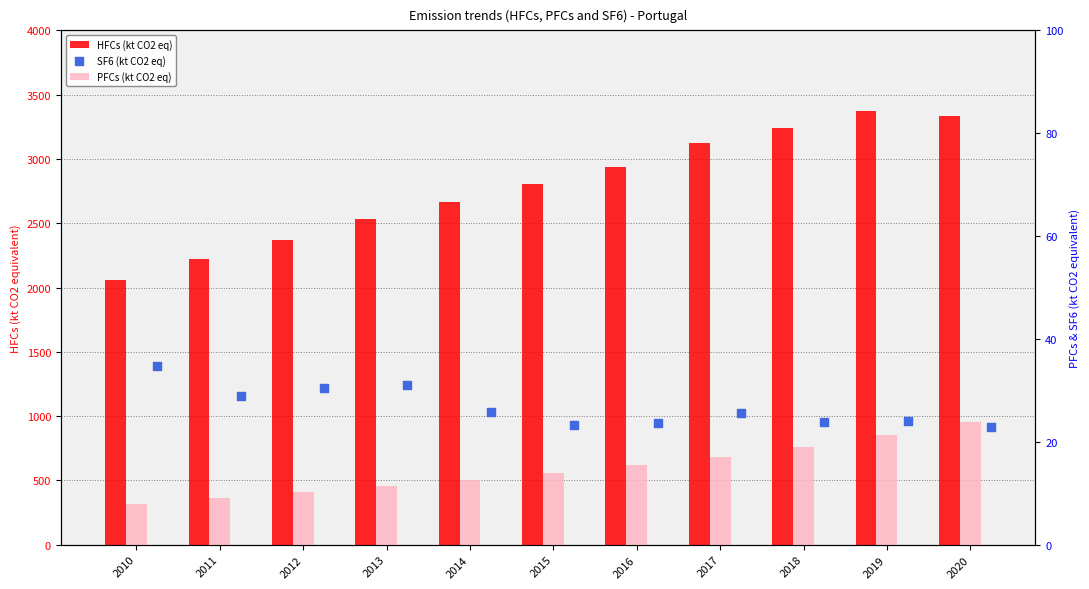

Which series has the widest spread of Y values?

HFCs (kt CO2 eq)